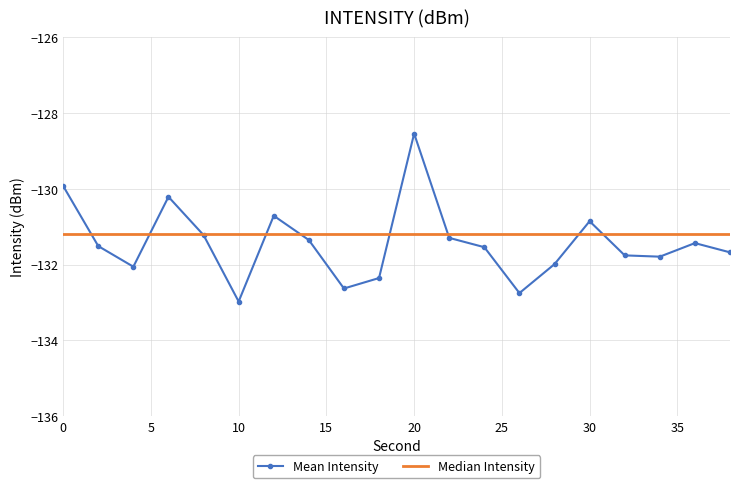

List the series in order of their peak value, highest first.

Mean Intensity, Median Intensity